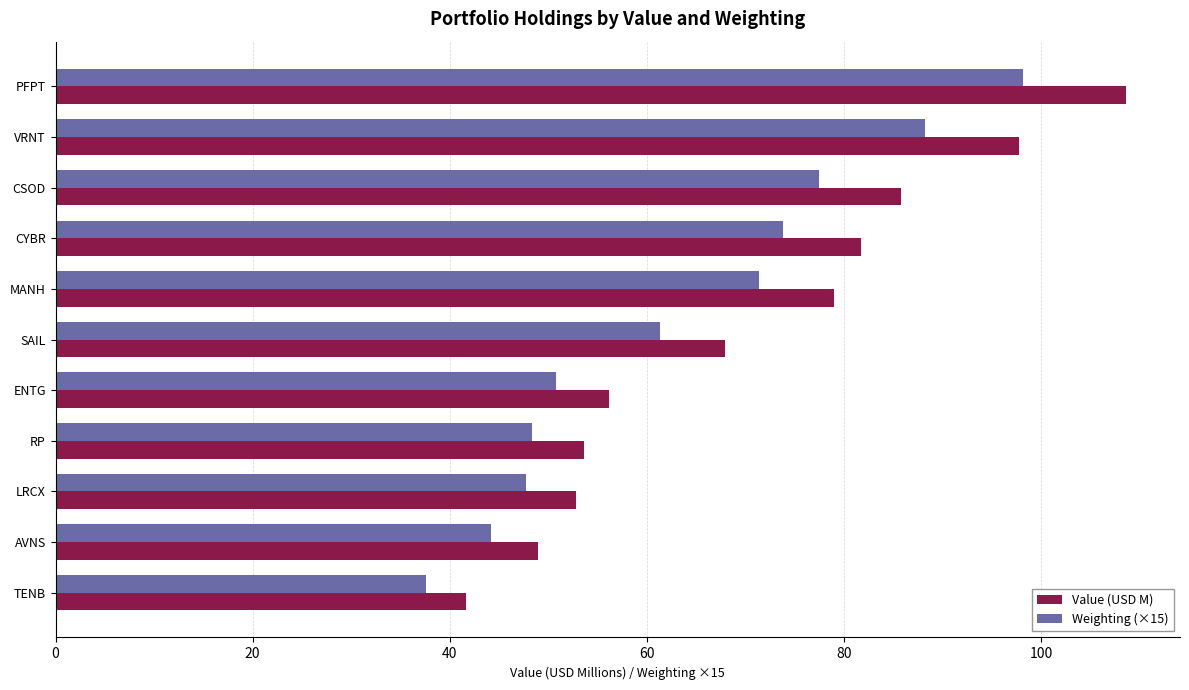

Is it true that Weighting (×15) equals 71.4 at MANH?

True